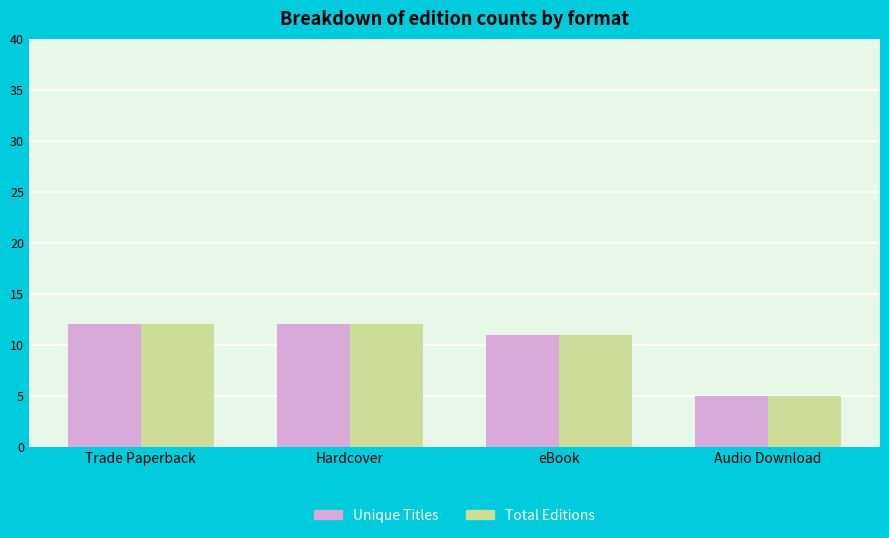

What is the smallest value displayed?

5